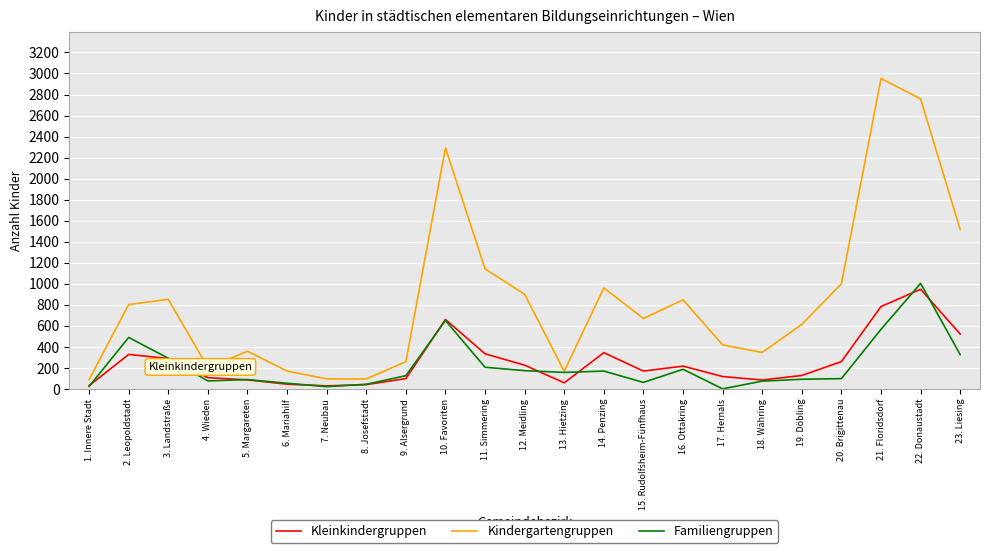

What is the difference between the highest and lowest values at 23. Liesing?

1190